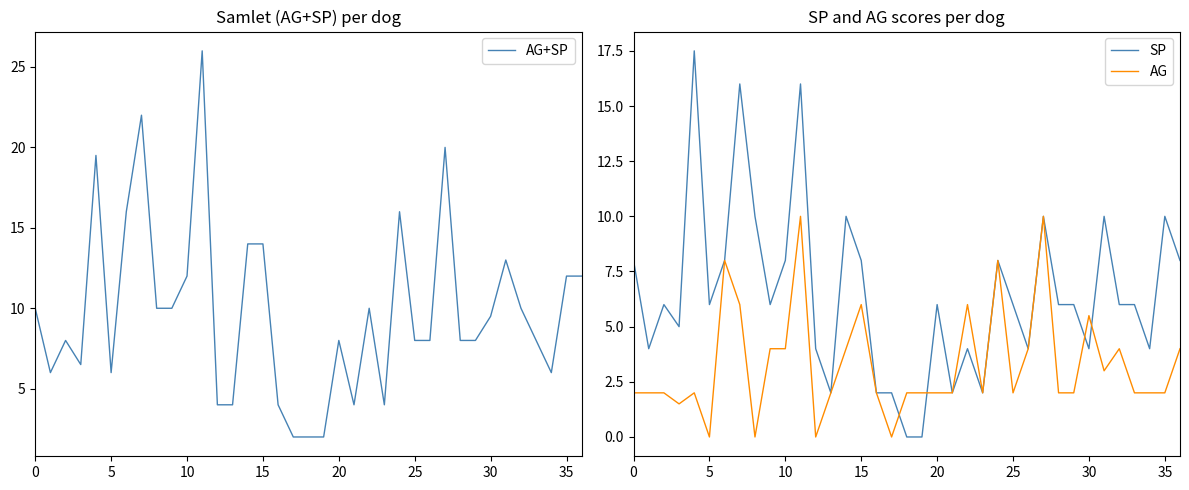

True or false: SP has more than 1 points higher than both neighbors.

True